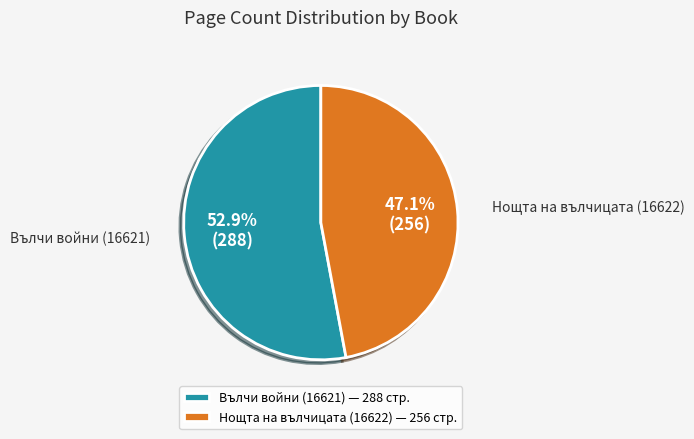

Combined, what portion of the pie is Вълчи войни (16621) and Нощта на вълчицата (16622)?

100.0%